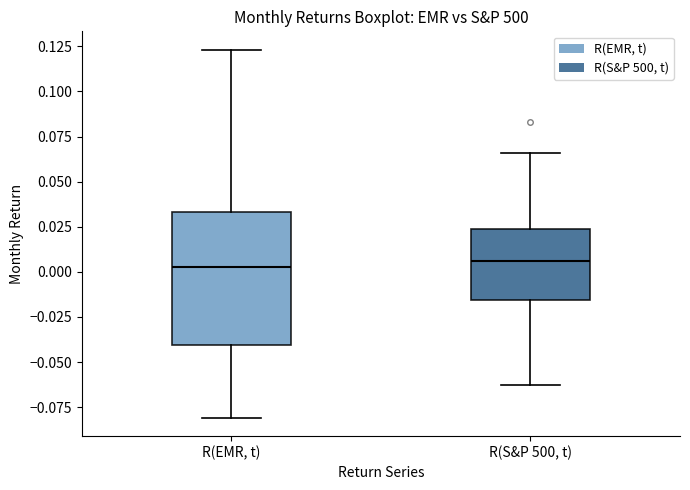

Where is the upper edge of the box for R(S&P 500, t) on the y-axis? The values are not printed on the chart, so give them approximately, as read against the axis.

0.025